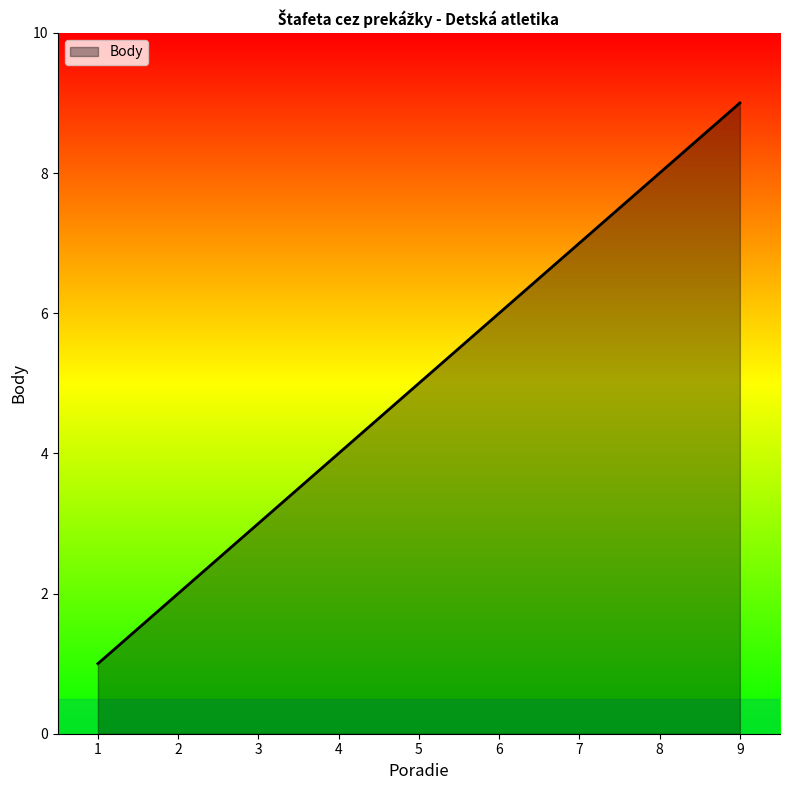

Is it true that the value at 7 is 7?

True